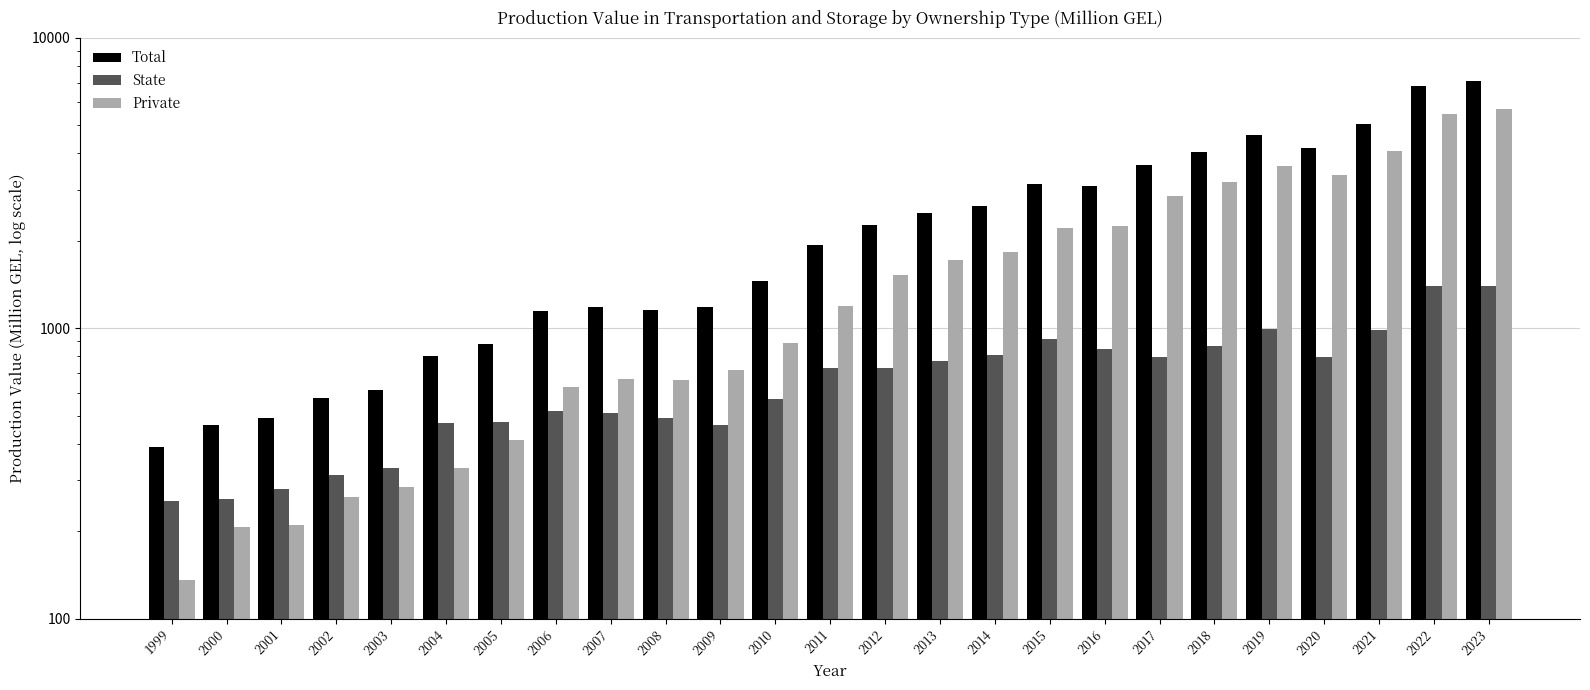

At which label does State first exceed 729?

2011